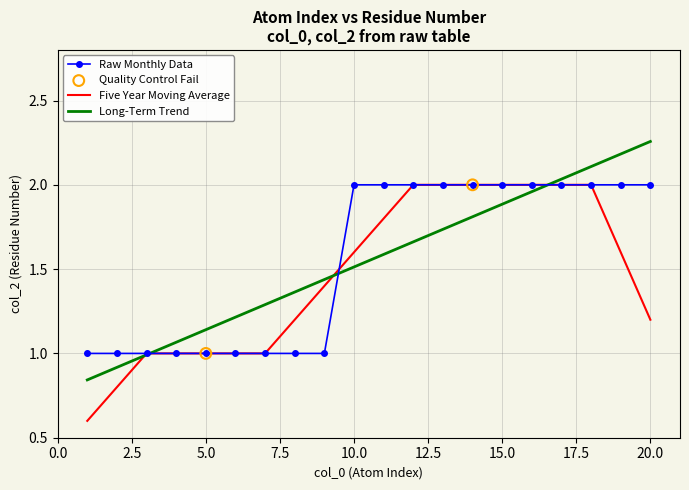

What is the lowest value of the Raw Monthly Data series?

1.0